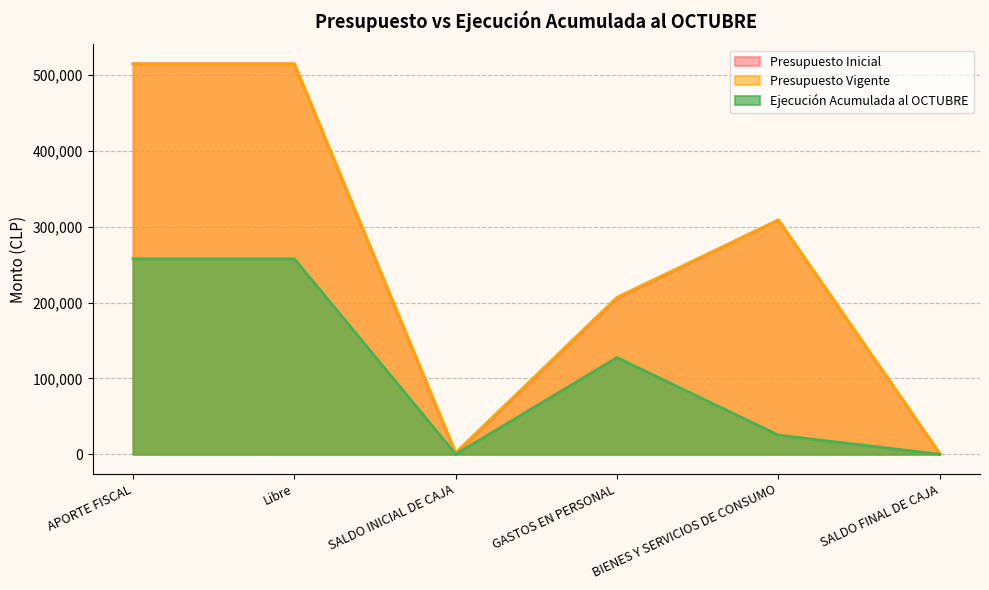

At which label is Ejecución Acumulada al OCTUBRE closest to 128930?

GASTOS EN PERSONAL